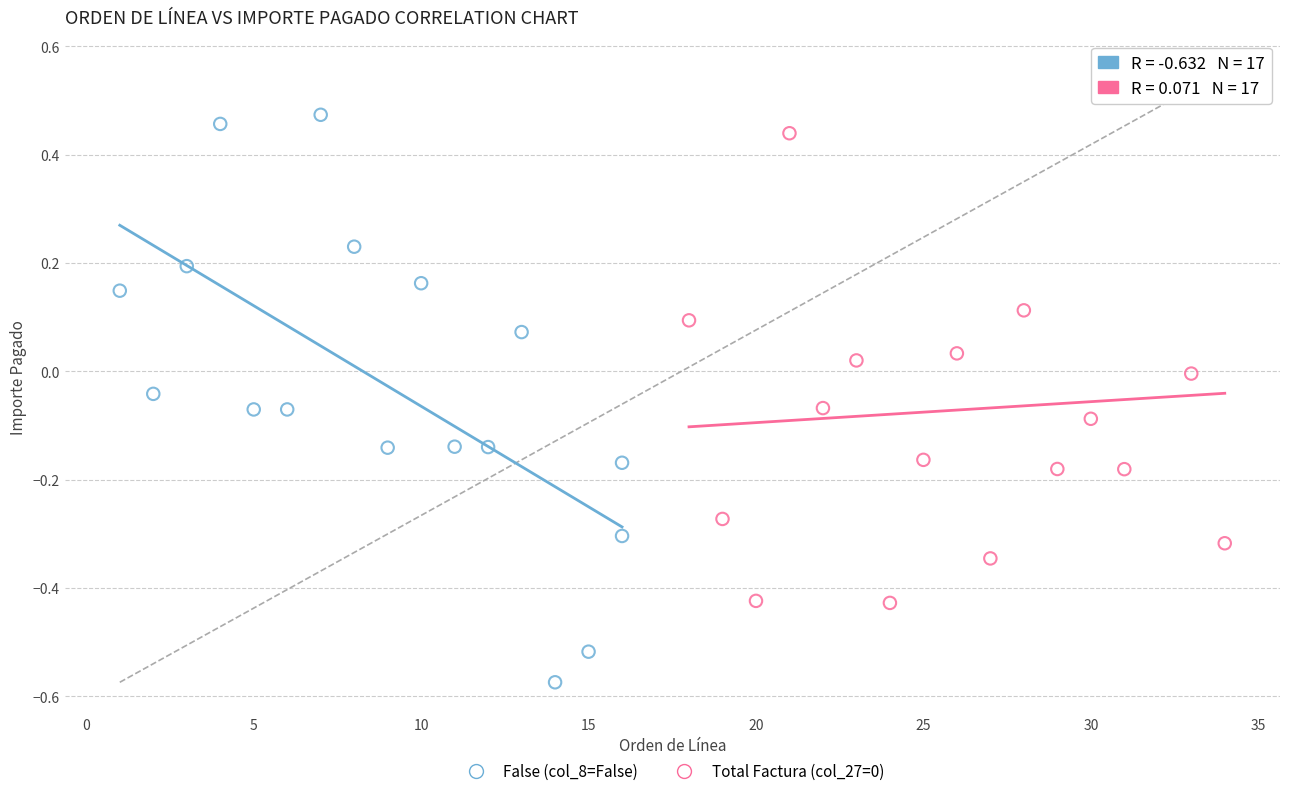

Which series reaches the minimum Y coordinate?

False (col_8=False)